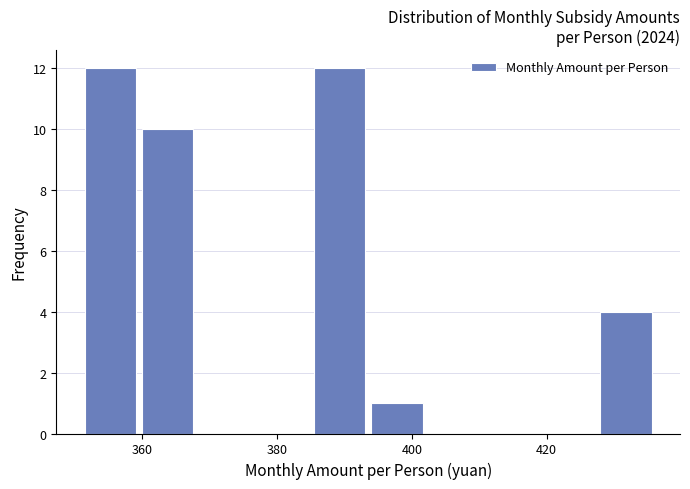

Reading left to right, transcribe this chart: for each bar, give the range it covers on the x-axis and its height. Neither the bar edges nor the heights are printed on the chart, so give them approximately, as read against the axes.

351.0 to 359.5: 12
359.5 to 368.0: 10
368.0 to 376.5: 0
376.5 to 385.0: 0
385.0 to 393.5: 12
393.5 to 402.0: 1
402.0 to 410.5: 0
410.5 to 419.0: 0
419.0 to 427.5: 0
427.5 to 436.0: 4